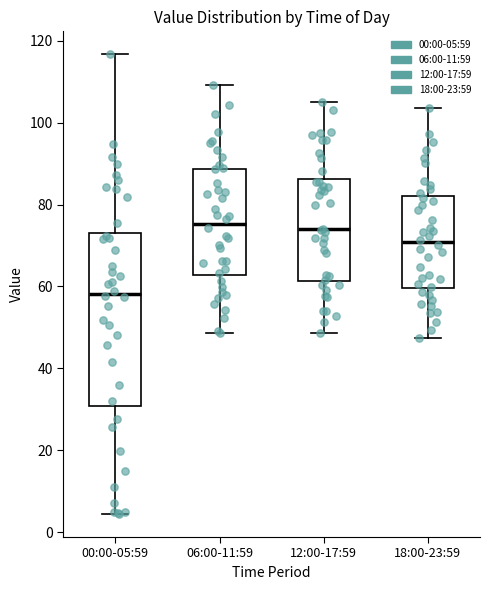

Reading left to right, read every box against the y-axis: the position of its median line, the range the box covers, and the ends of its whiskers. The values are not printed on the chart, so give them approximately, as read against the axis.

00:00-05:59: median 58, box 30 to 74, whiskers 4 to 116
06:00-11:59: median 76, box 62 to 88, whiskers 48 to 110
12:00-17:59: median 74, box 62 to 86, whiskers 48 to 106
18:00-23:59: median 70, box 60 to 82, whiskers 48 to 104